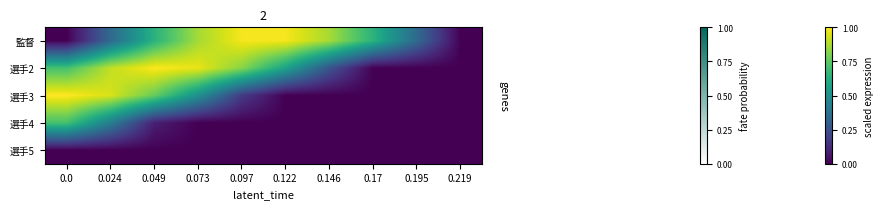

How many categories are shown in the chart?

10